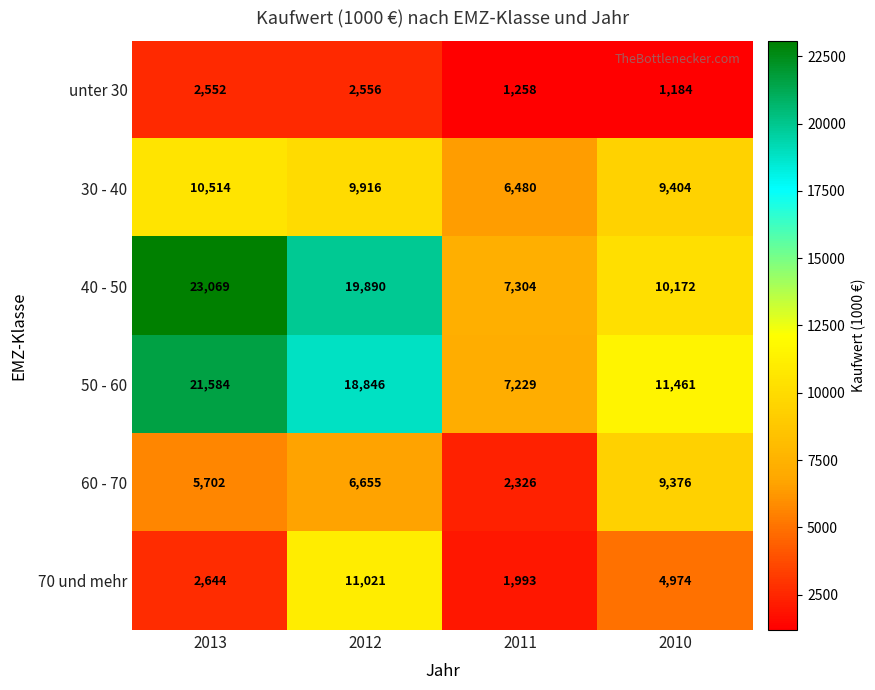

Count the number of categories in the chart.

4